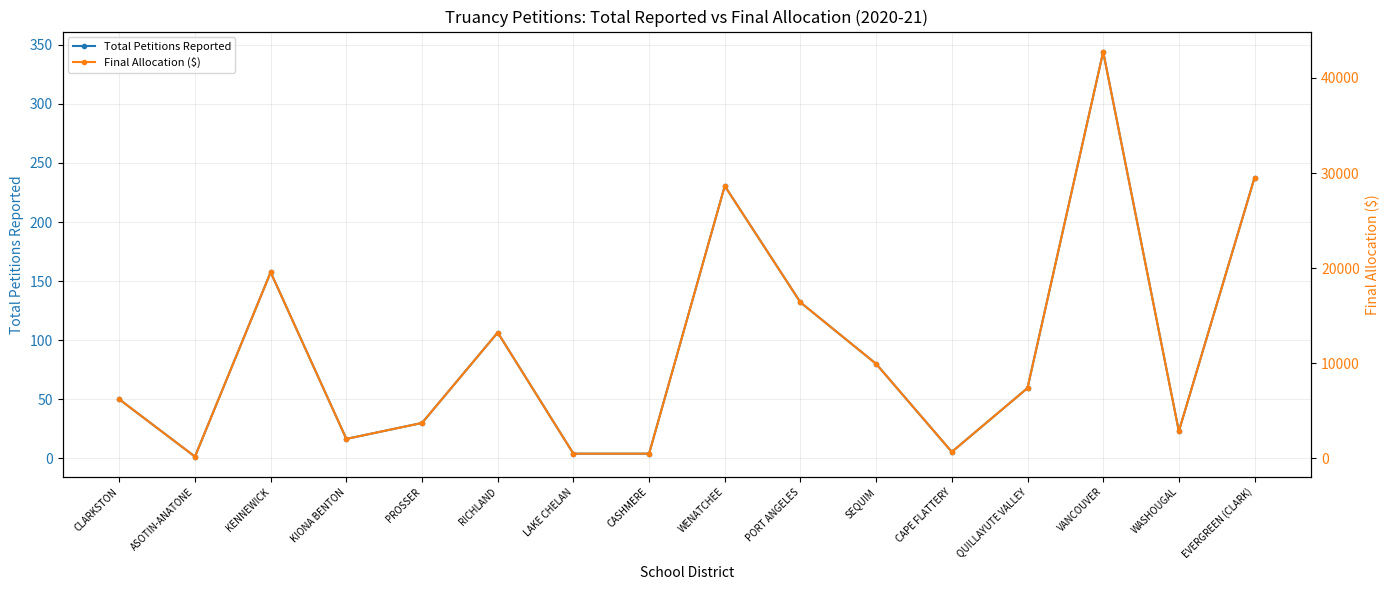

Rank the categories by Final Allocation ($) value from highest to lowest.

VANCOUVER, EVERGREEN (CLARK), WENATCHEE, KENNEWICK, PORT ANGELES, RICHLAND, SEQUIM, QUILLAYUTE VALLEY, CLARKSTON, PROSSER, WASHOUGAL, KIONA BENTON, CAPE FLATTERY, LAKE CHELAN, CASHMERE, ASOTIN-ANATONE